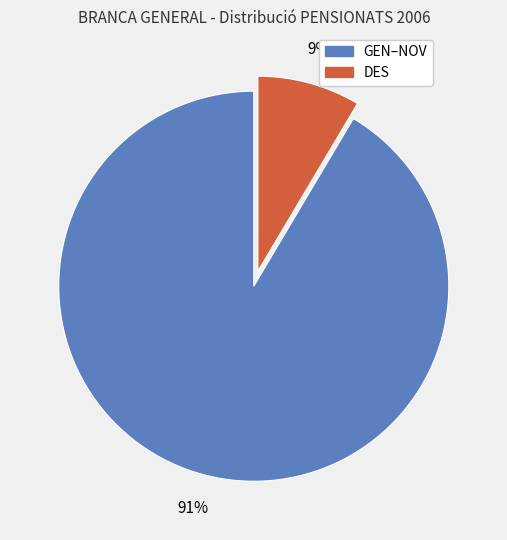

Does any single category account for the majority?

Yes